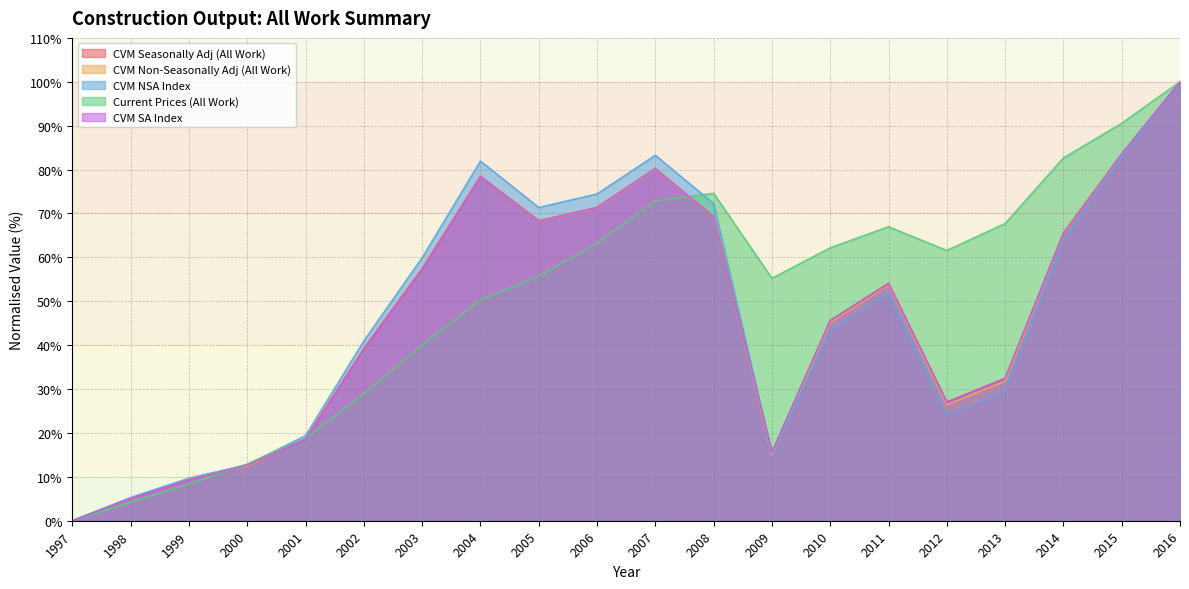

At which category is the sum across all series the highest?

2016